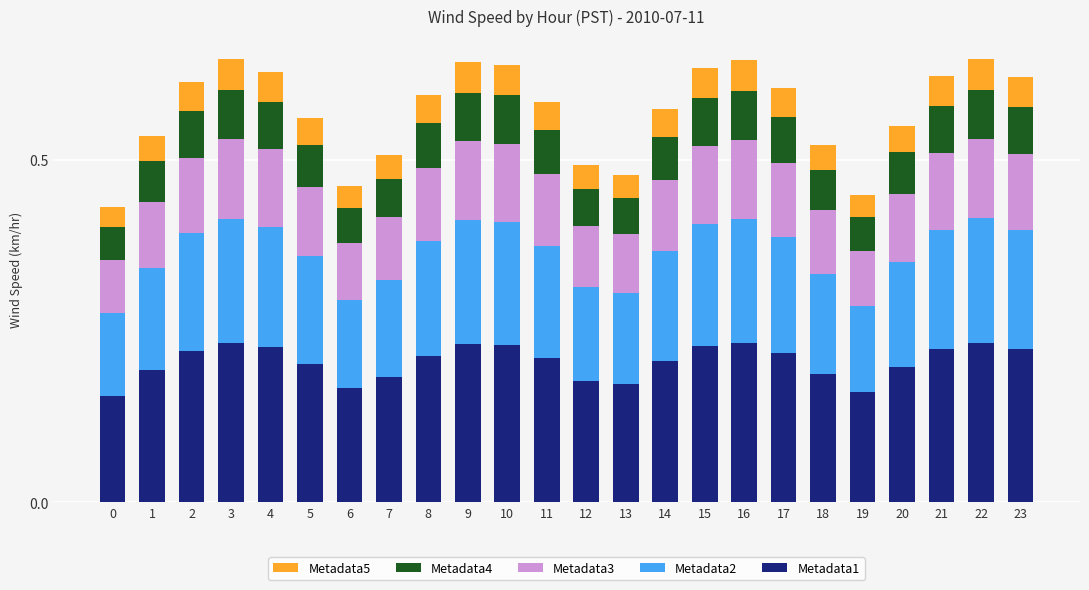

How many series are shown in this chart?

5